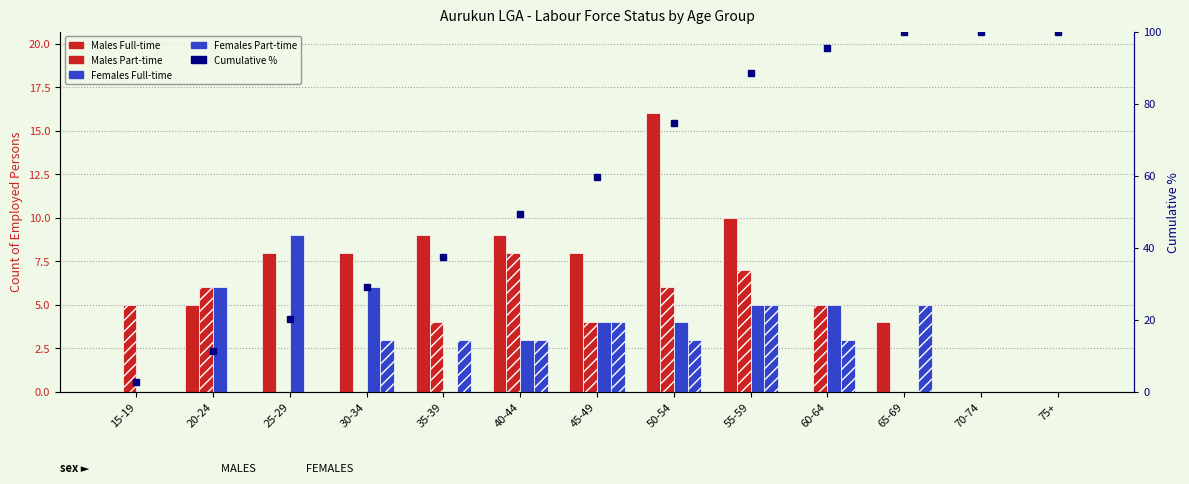

List the labels in order of Males Part-time value, smallest first.

25-29, 30-34, 65-69, 70-74, 75+, 35-39, 45-49, 15-19, 60-64, 20-24, 50-54, 55-59, 40-44